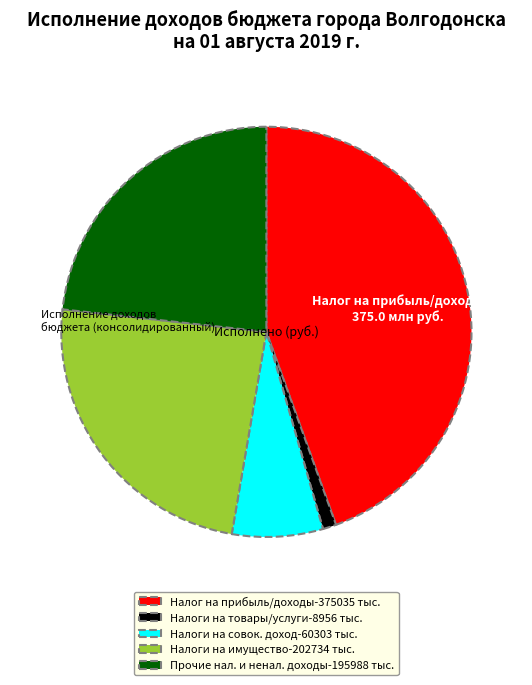

Is the sum of Налоги на имущество-202734 тыс. and Прочие нал. и ненал. доходы-195988 тыс. greater than half?

No